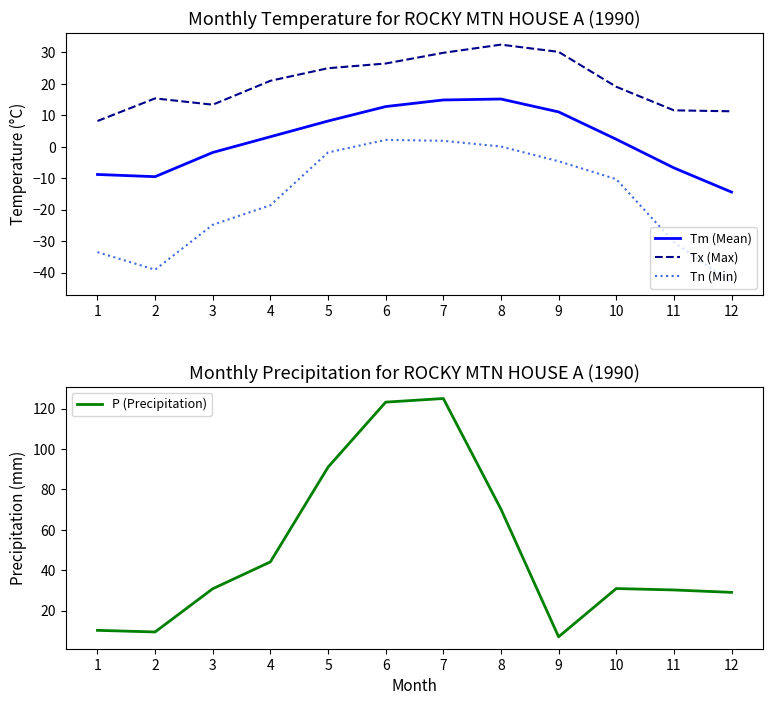

What is the sum of all P (Precipitation) values?

601.0